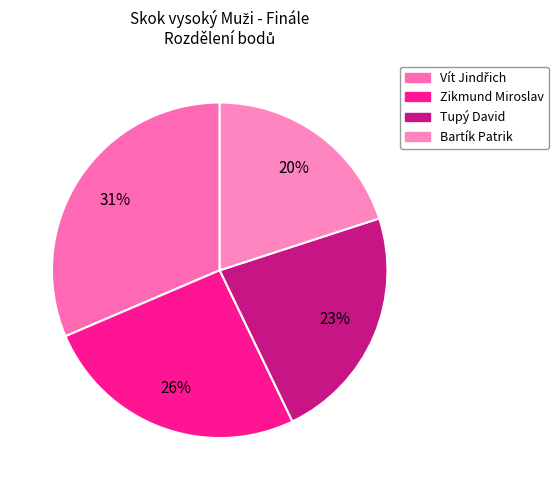

How many segments does this pie chart have?

4